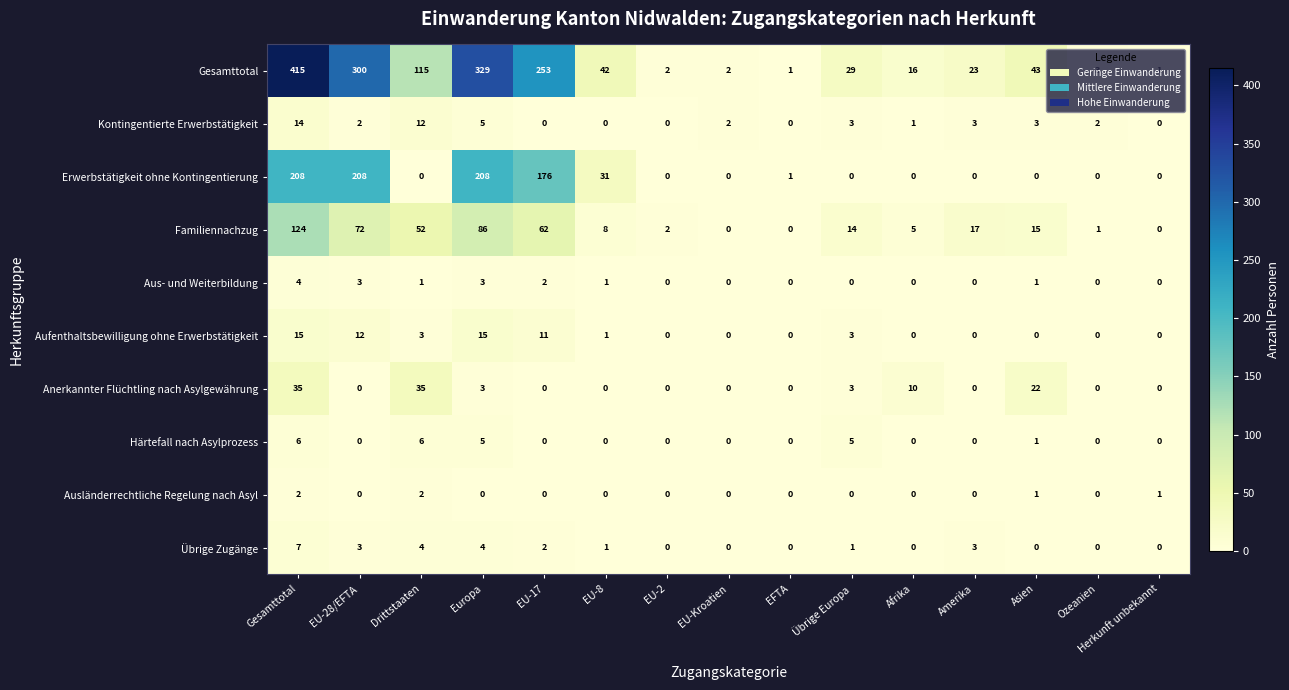

List the series in order of their peak value, lowest first.

Ausländerrechtliche Regelung nach Asyl, Aus- und Weiterbildung, Härtefall nach Asylprozess, Übrige Zugänge, Kontingentierte Erwerbstätigkeit, Aufenthaltsbewilligung ohne Erwerbstätigkeit, Anerkannter Flüchtling nach Asylgewährung, Familiennachzug, Erwerbstätigkeit ohne Kontingentierung, Gesamttotal